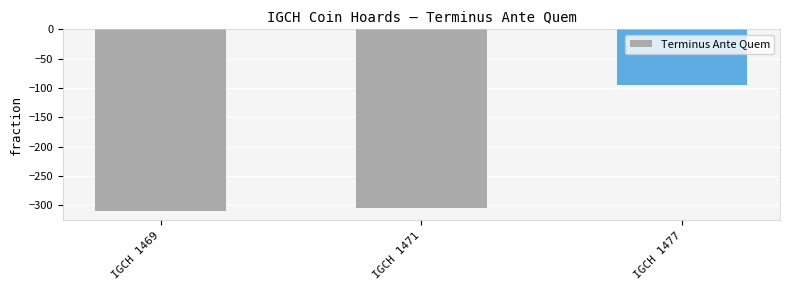

What is the maximum value shown in the chart?

-95